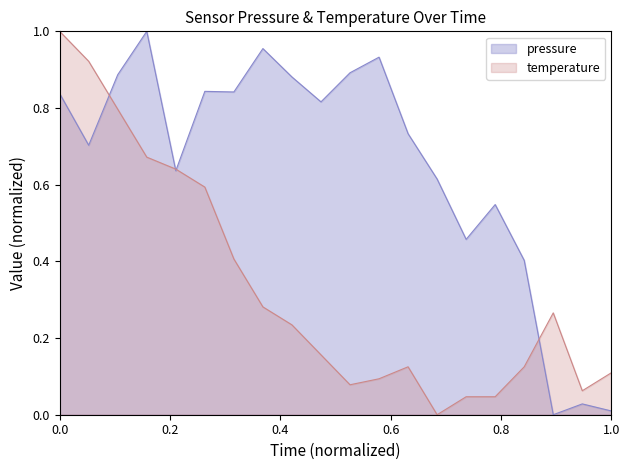

Rank the series by their average value, from highest to lowest.

pressure, temperature